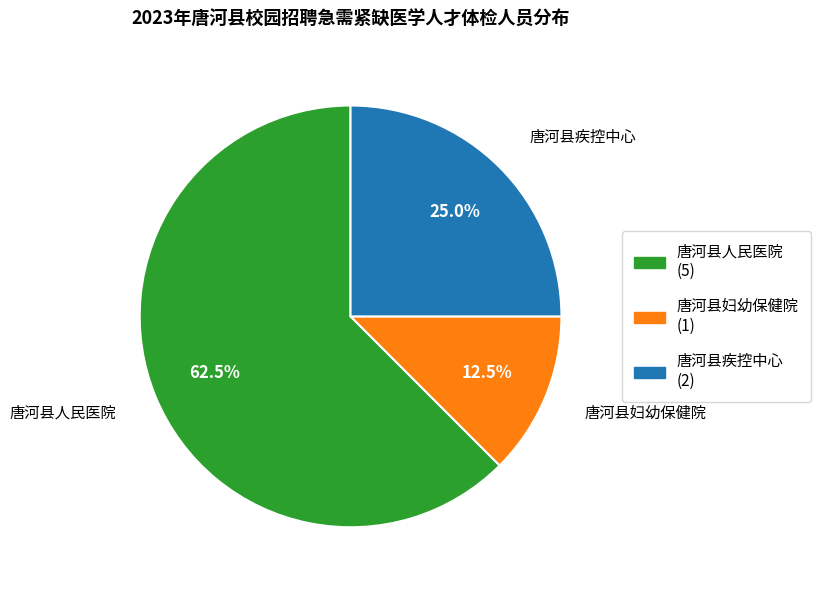

What portion of the pie excludes 唐河县疾控中心?

75.0%